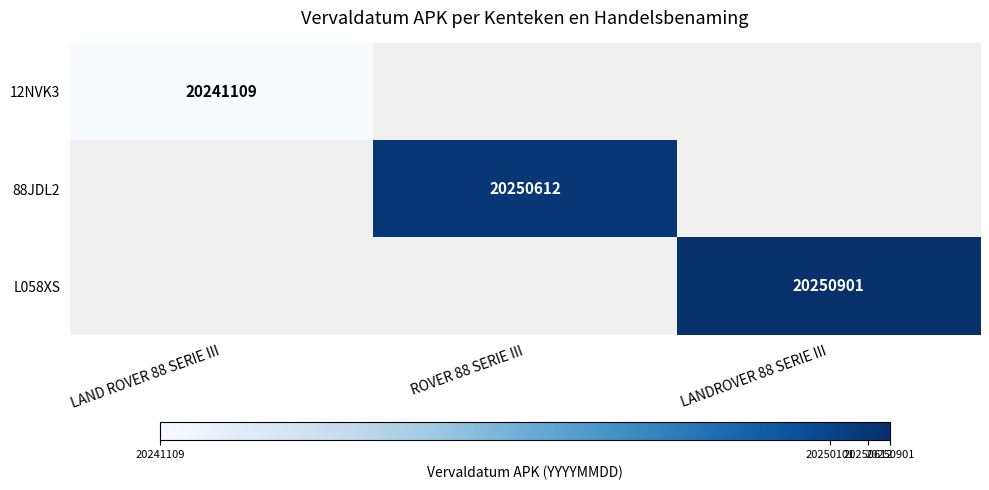

Is the value of 88JDL2 at ROVER 88 SERIE III greater than the value of 12NVK3 at LAND ROVER 88 SERIE III?

Yes